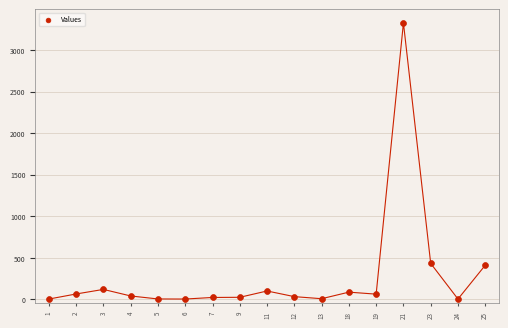

What is the range of Y values (max minus min)?

3324